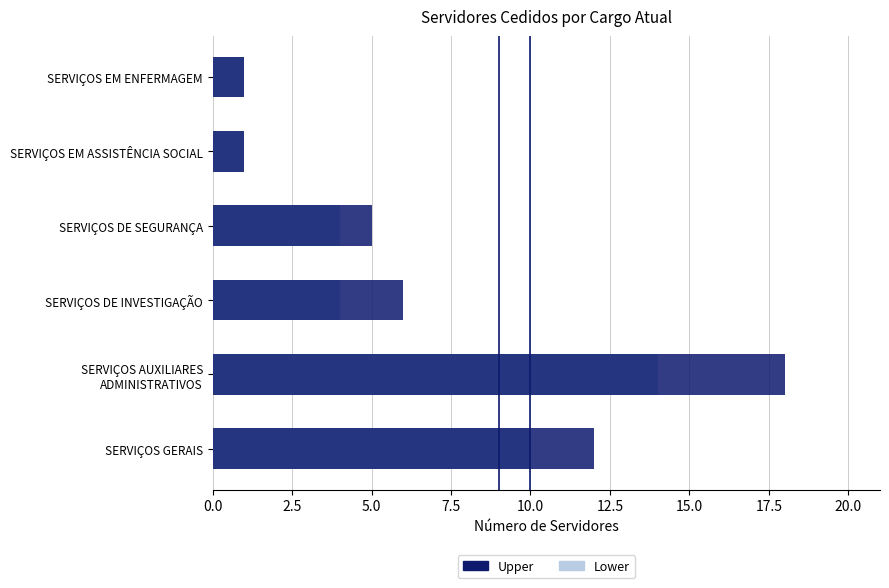

The value of Lower at SERVIÇOS GERAIS is 14. True or false?

False